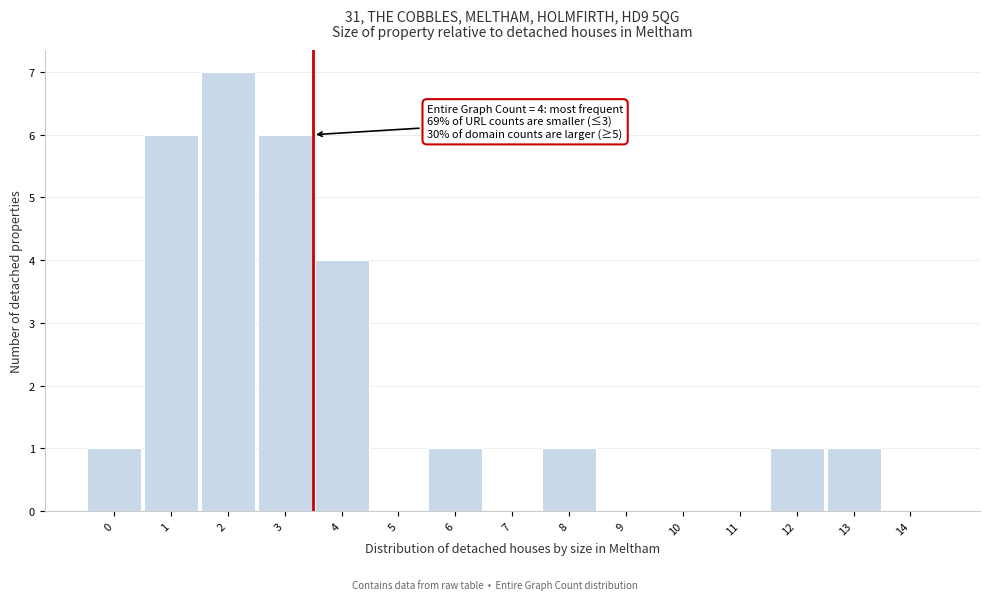

Reading right to left, what are all the values shown in this chart?

14=0	13=1	12=1	11=0	10=0	9=0	8=1	7=0	6=1	5=0	4=4	3=6	2=7	1=6	0=1